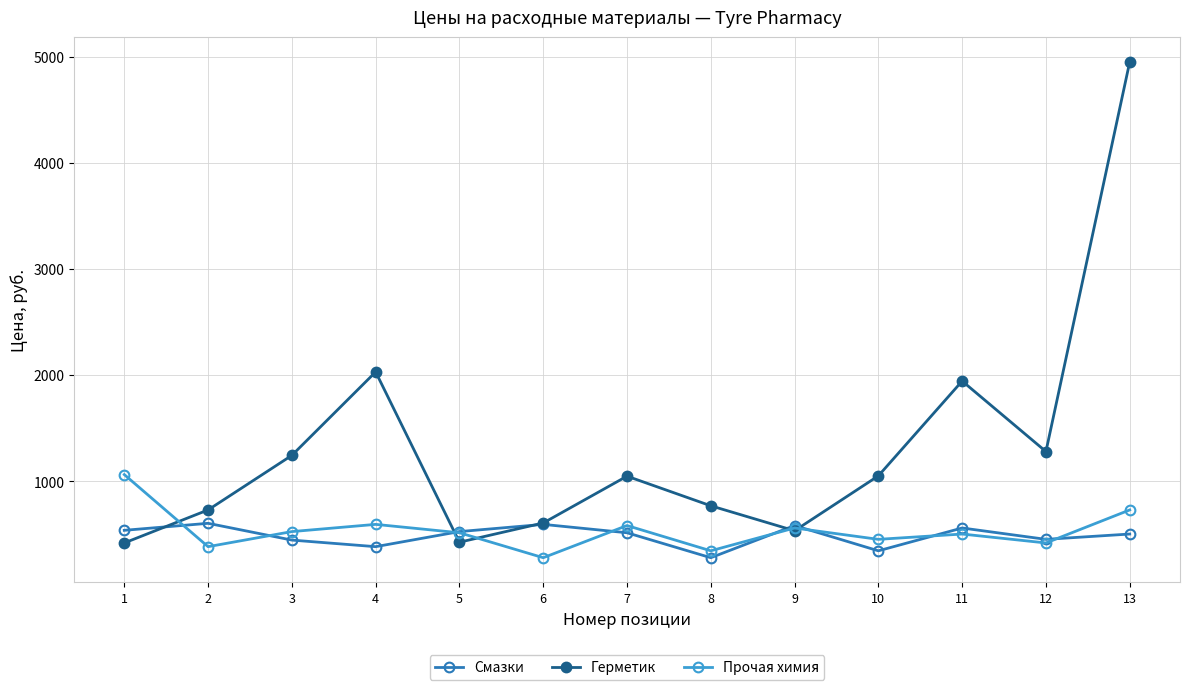

Rank the series by their maximum value, from lowest to highest.

Смазки, Прочая химия, Герметик